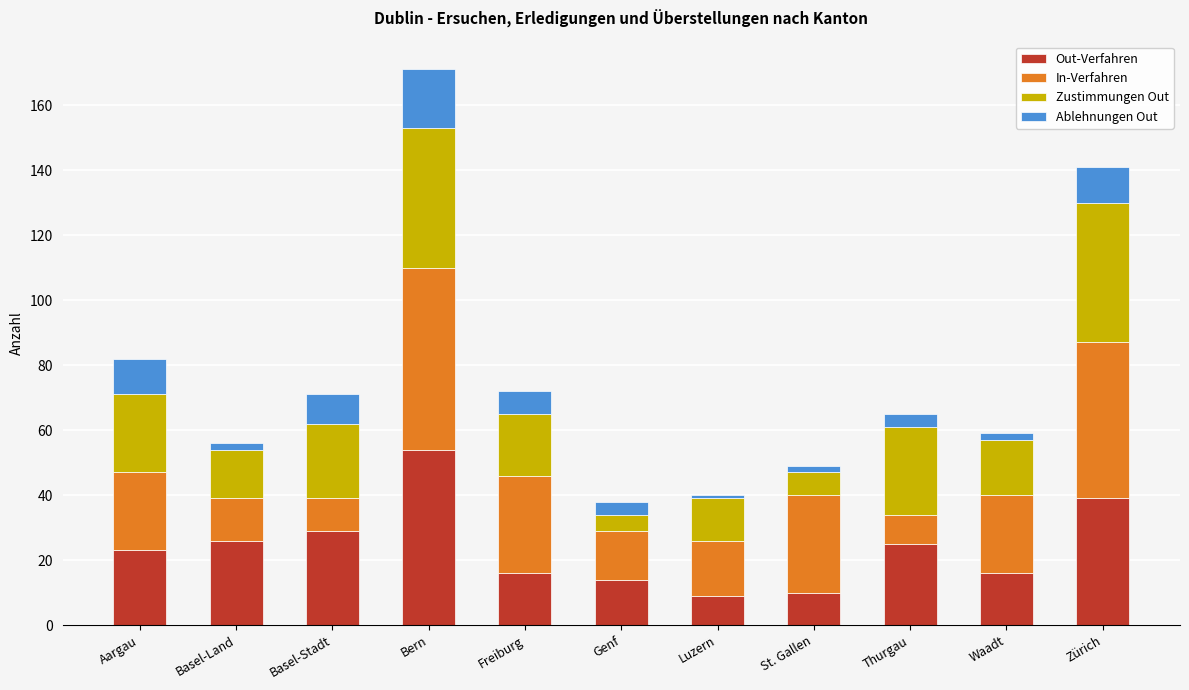

What is the total value across all series at Bern?

171